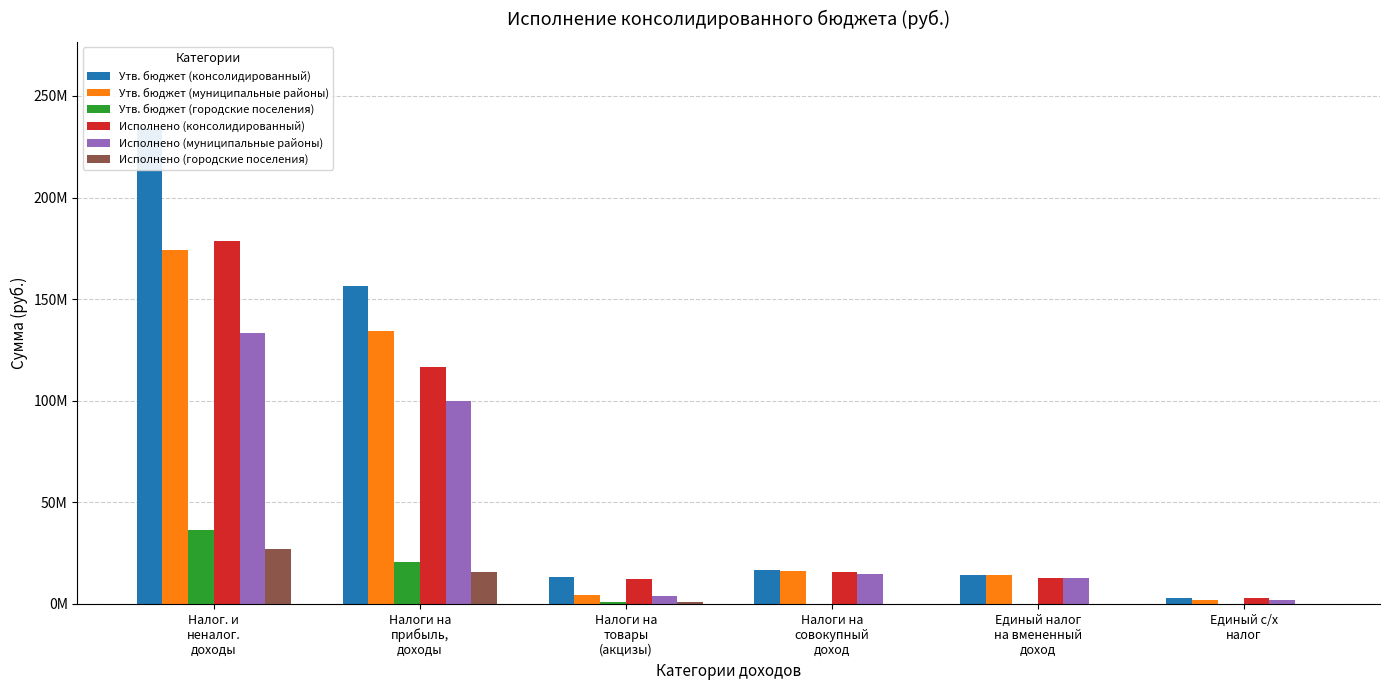

What is the average value of the Утв. бюджет (консолидированный) series?

72936886.0